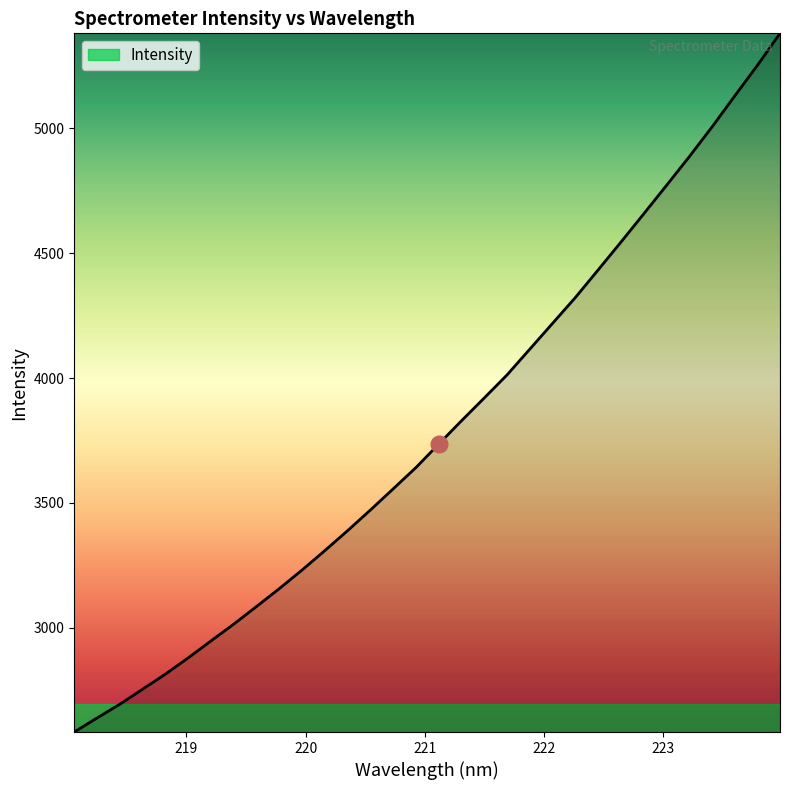

What is the smallest value displayed?

2582.2